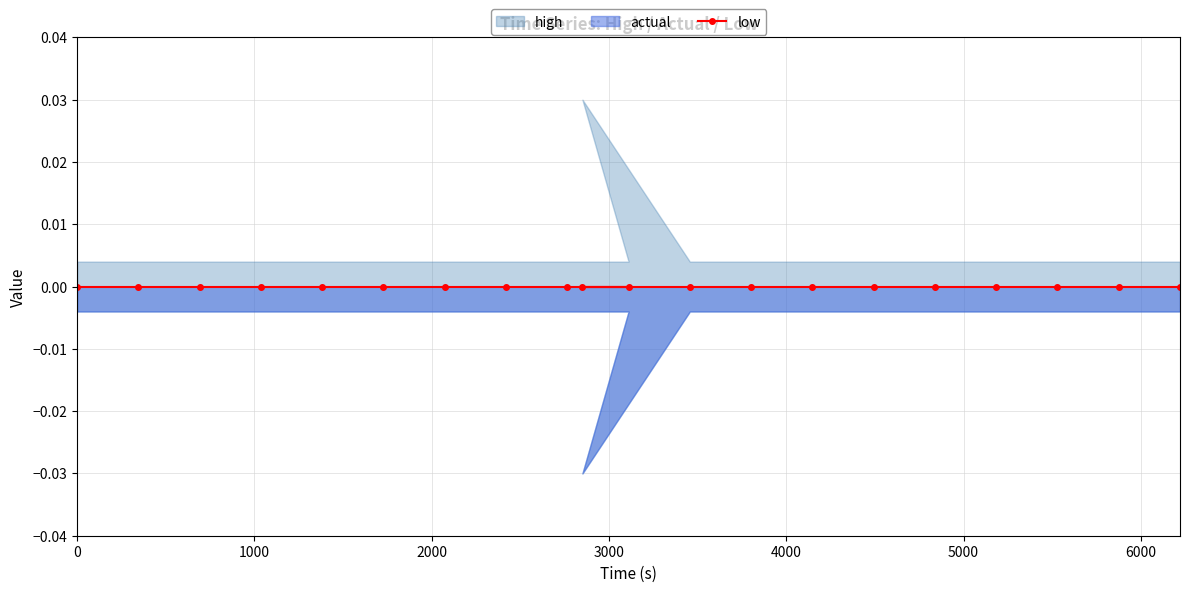

True or false: actual and high cross at least once.

False